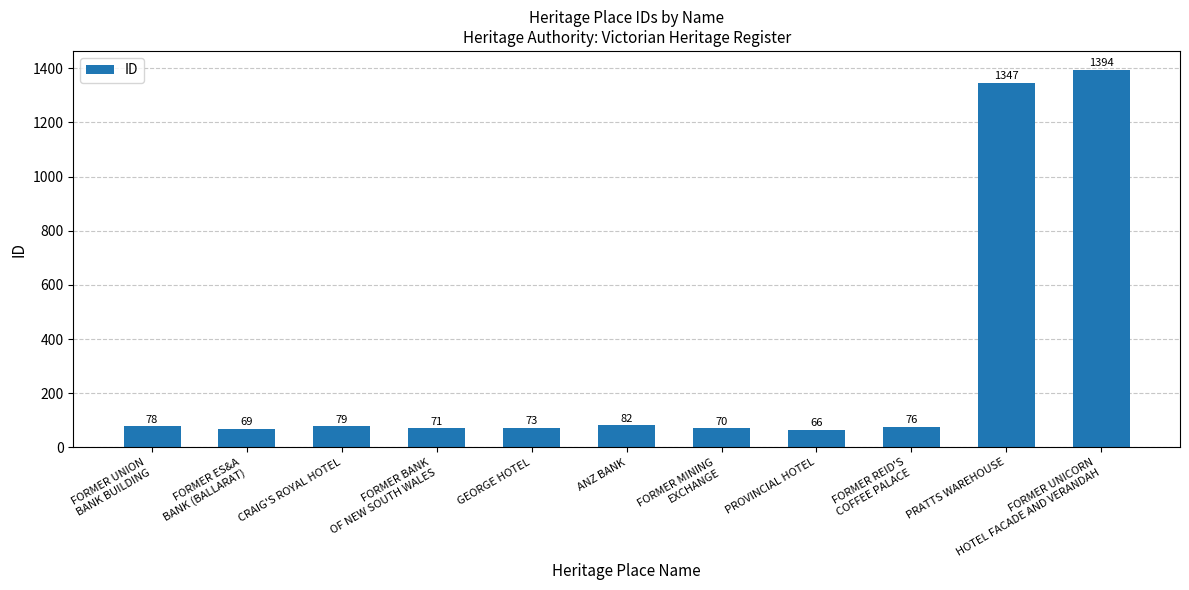

What position from the left is FORMER MINING
EXCHANGE?

7